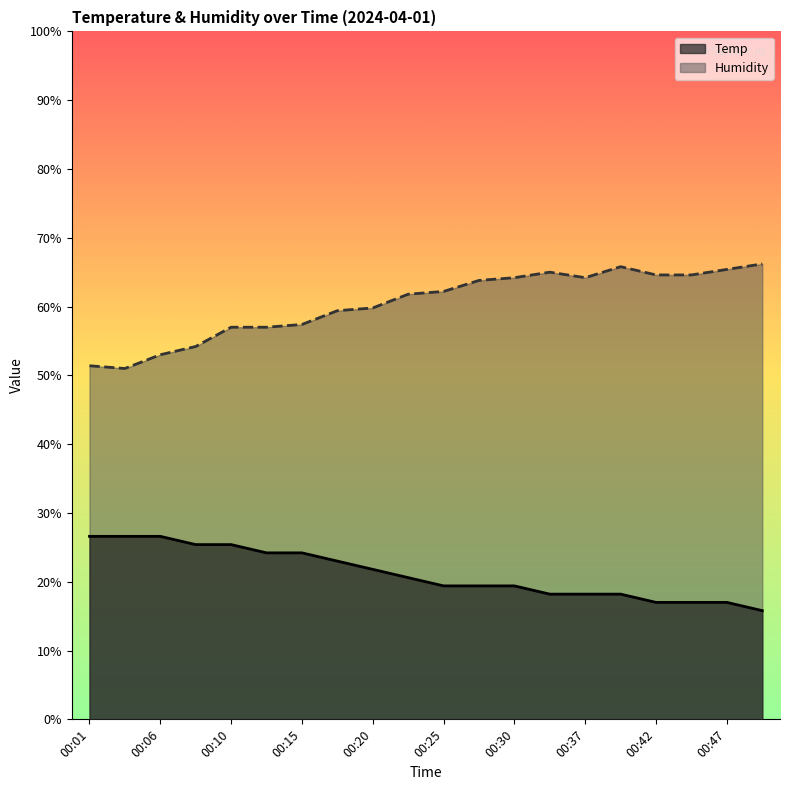

True or false: Humidity and Temp intersect in this chart.

False